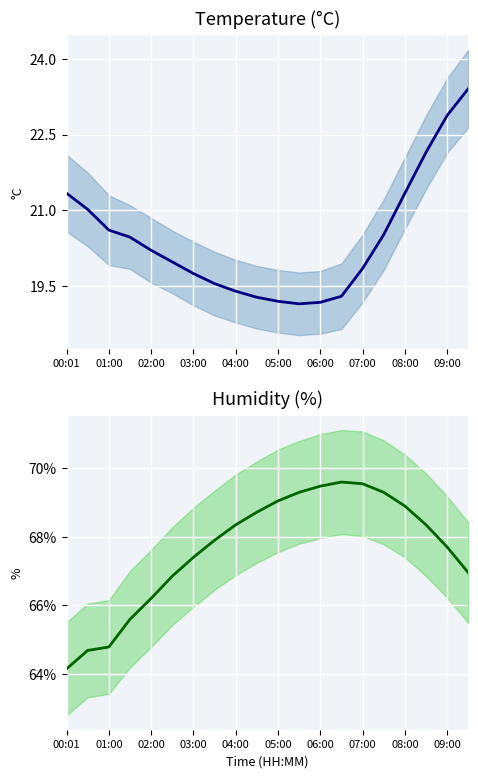

What is the approximate value of humidity at 00:01?

64.1